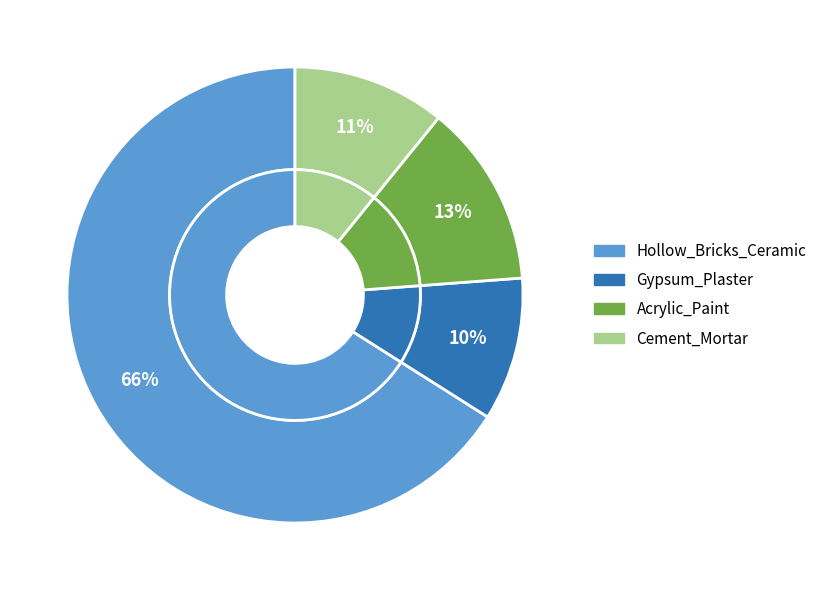

Do Hollow_Bricks_Ceramic and Acrylic_Paint together represent more than half of the pie?

Yes